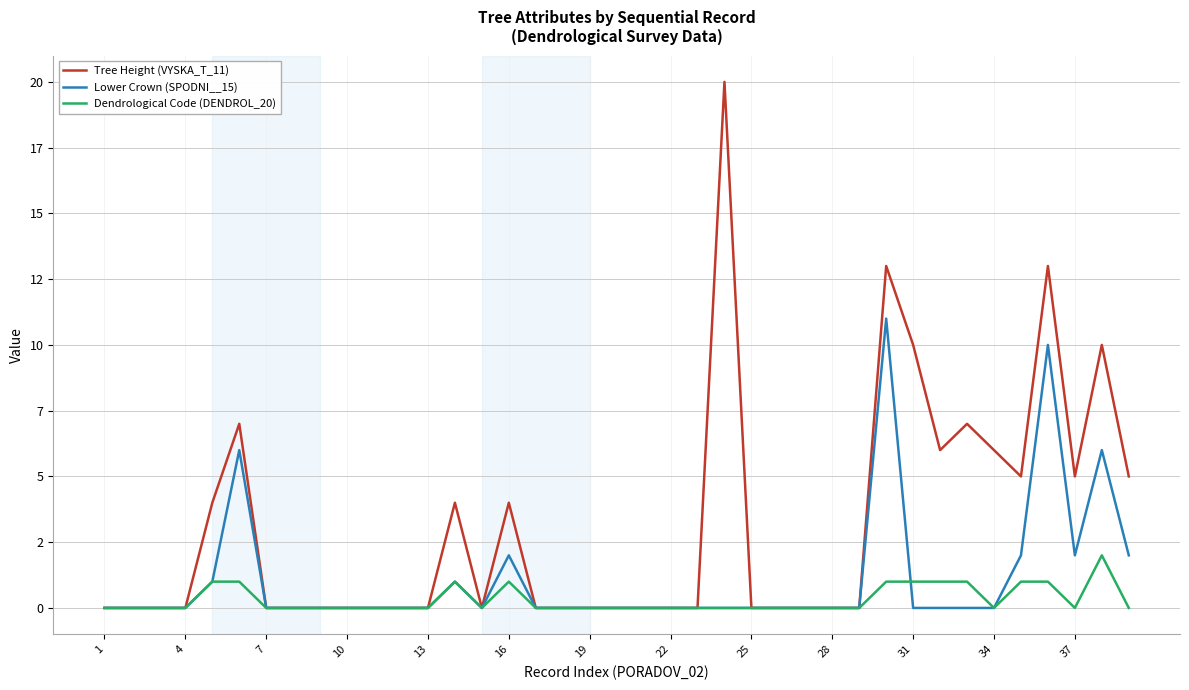

Which series has the largest total across all categories?

Tree Height (VYSKA_T_11)